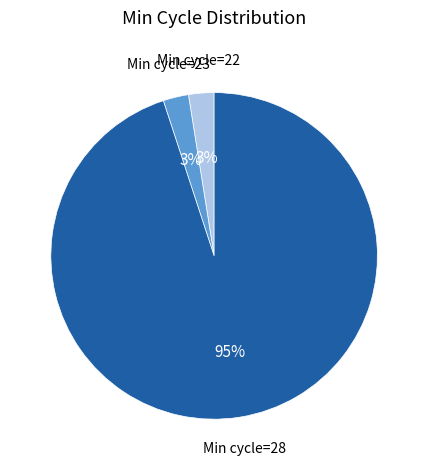

Does any single category account for the majority?

Yes